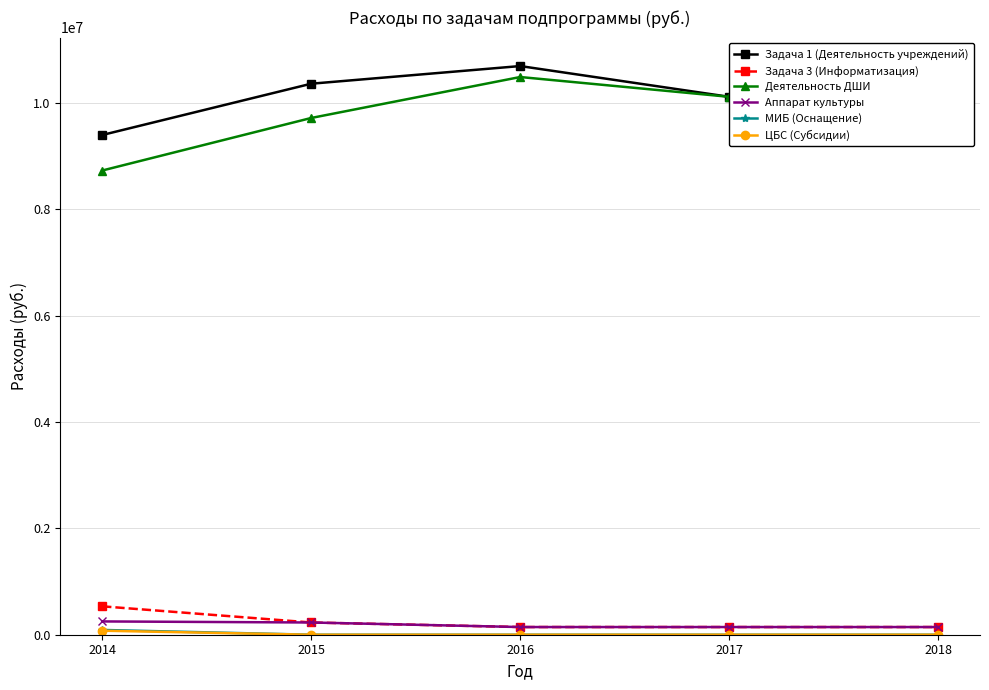

What is the total value across all series at 2015?

20547442.6